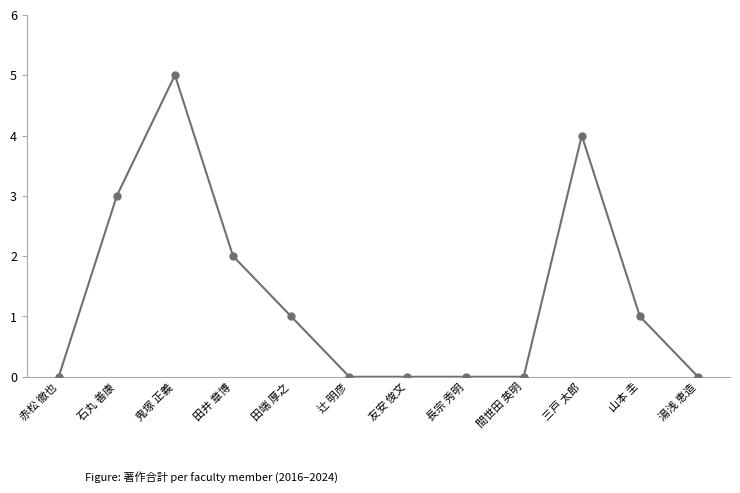

Between 湯浅 恵造 and 三戸 太郎, which is larger?

三戸 太郎